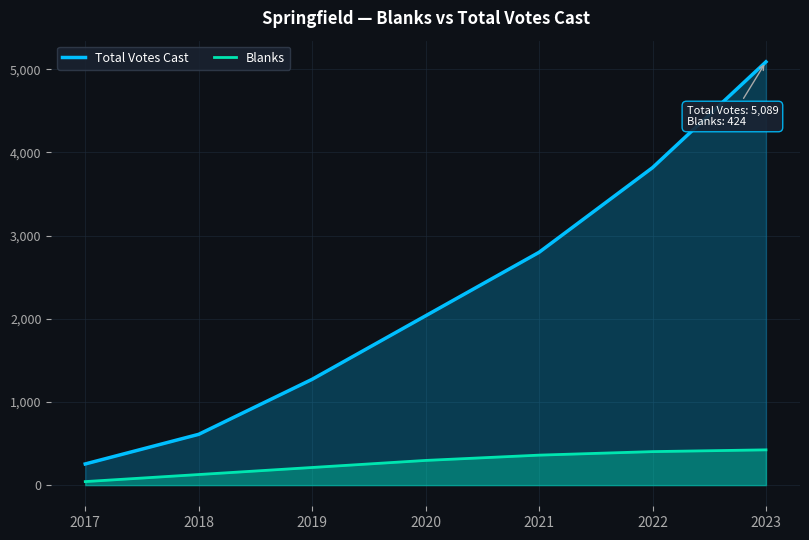

List the labels in order of Total Votes Cast value, largest first.

2023, 2022, 2021, 2020, 2019, 2018, 2017